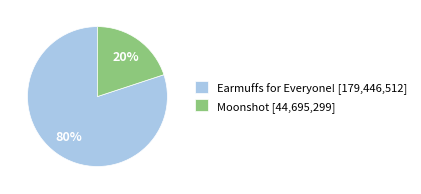

The Moonshot [44,695,299] slice represents 33% of the pie. True or false?

False